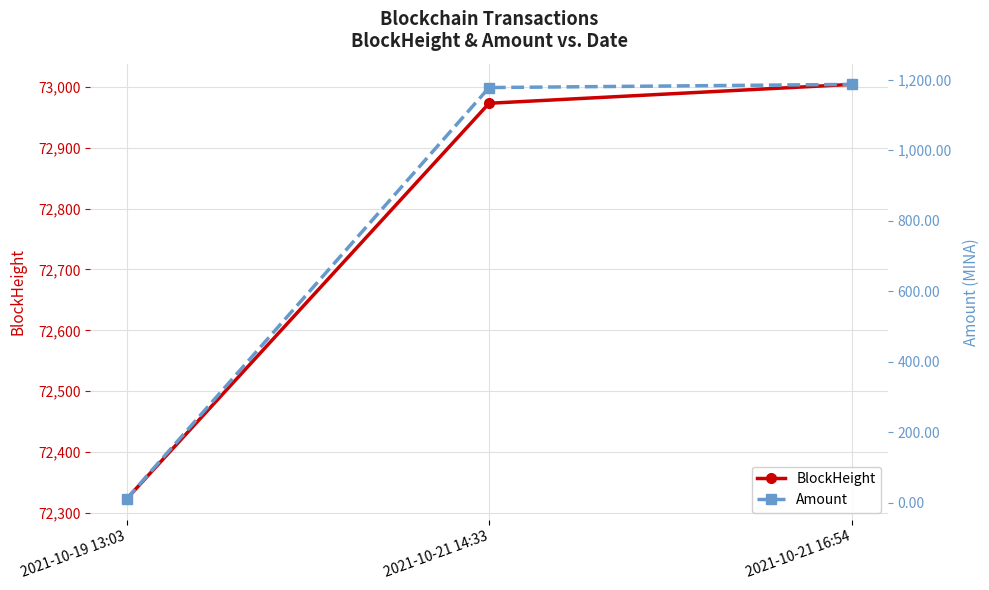

Rank the series at 2021-10-21 16:54 from lowest to highest value.

Amount, BlockHeight